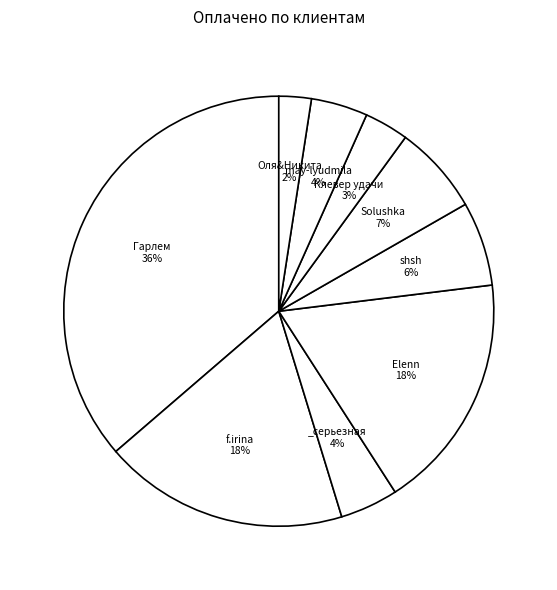

Count the number of slices in the pie.

9